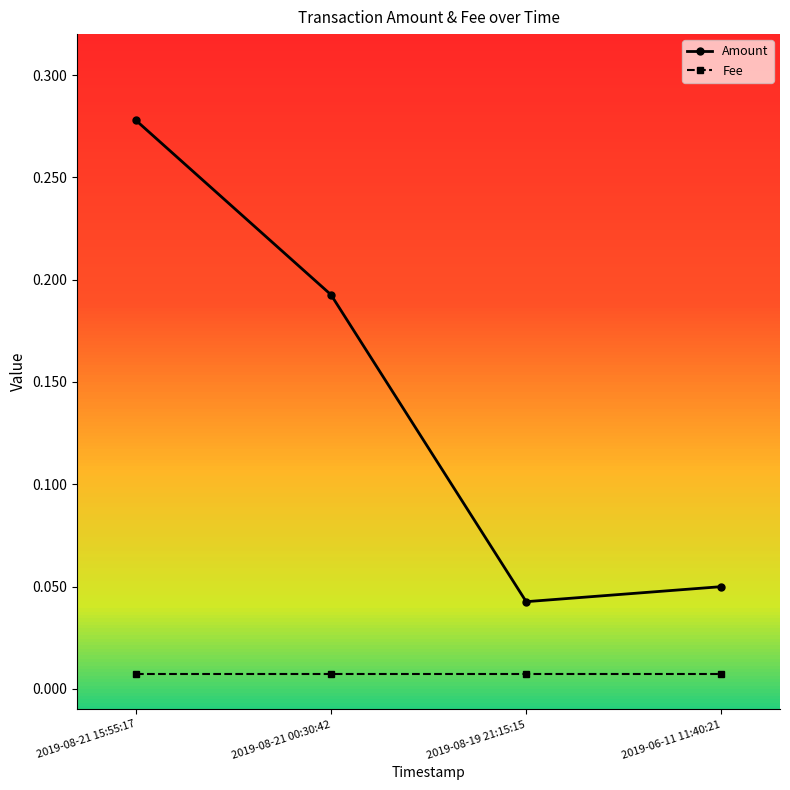

At 2019-08-21 00:30:42, list the series in order from smallest to largest.

Fee, Amount